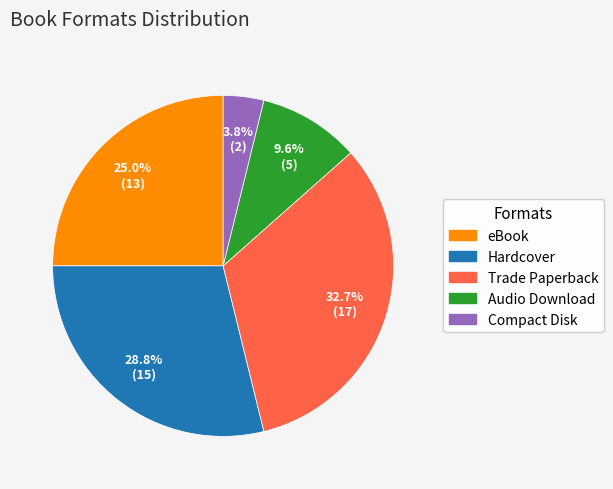

Does any single category account for the majority?

No